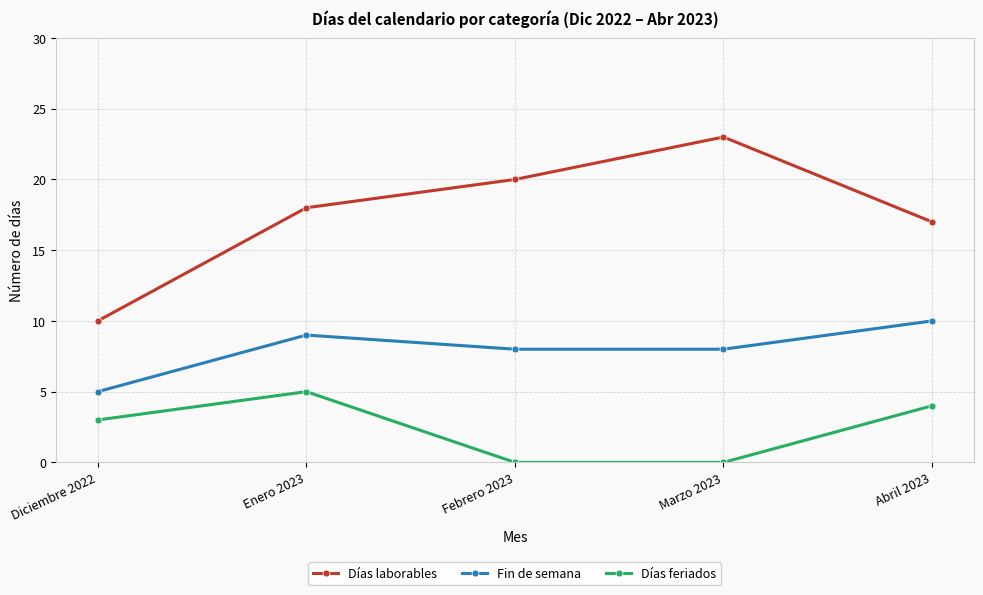

At which label is Días laborables closest to 16?

Abril 2023